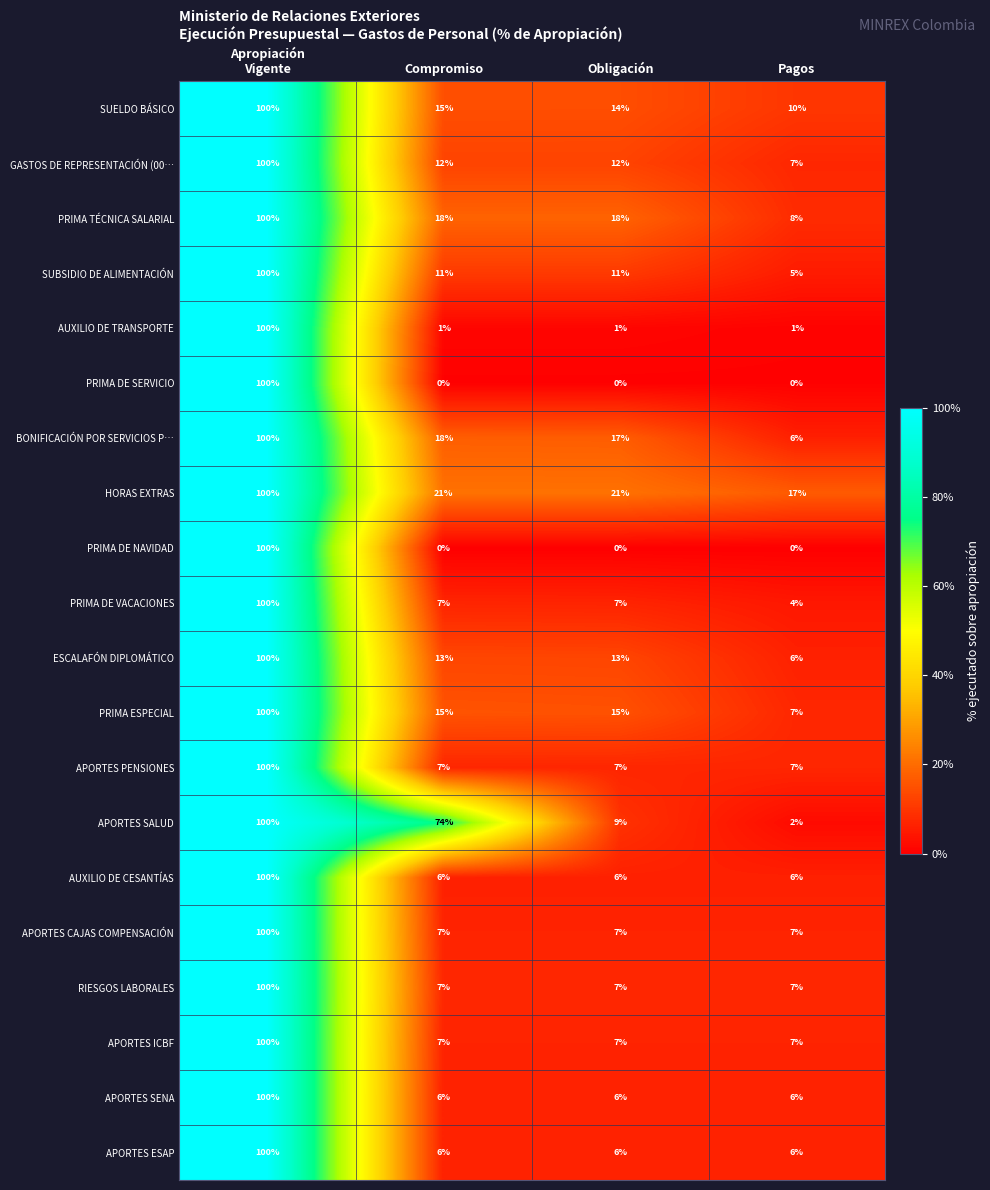

At which category is the sum across all series the highest?

Apropiación
Vigente